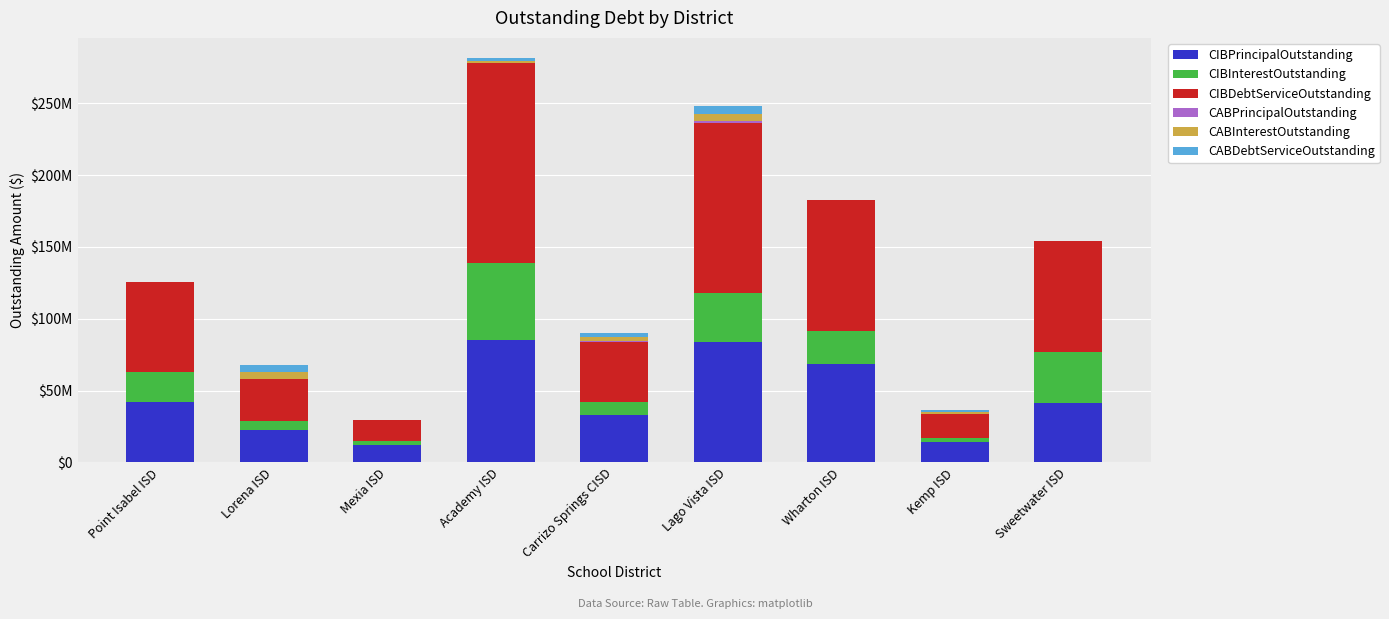

Which series has the widest spread of values?

CIBDebtServiceOutstanding